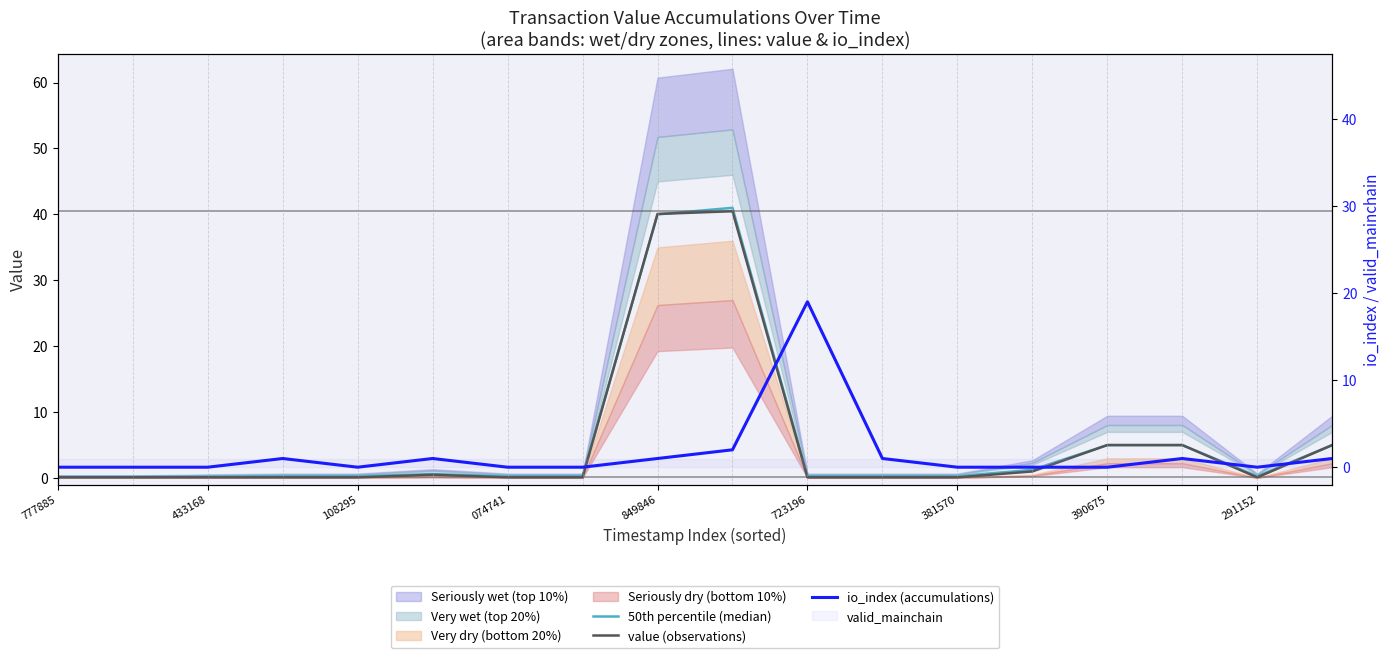

Which series has the largest total across all categories?

50th percentile (median)